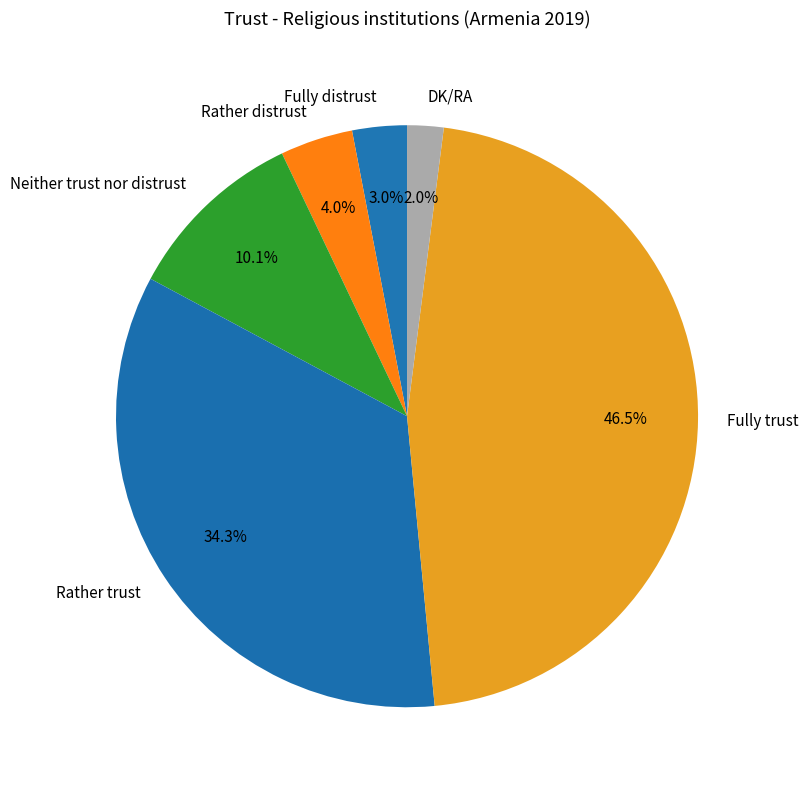

Do Fully trust and Rather trust together represent more than half of the pie?

Yes